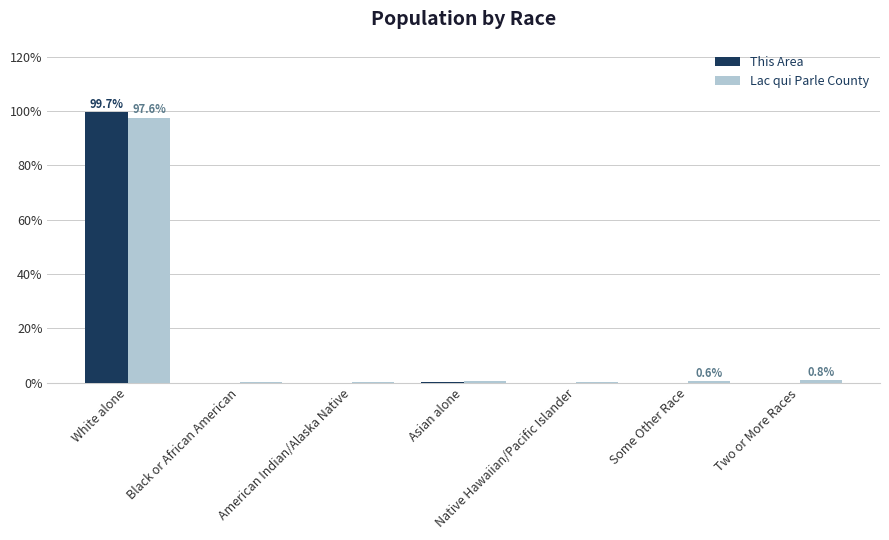

What is the sum of all Lac qui Parle County values?

100.0